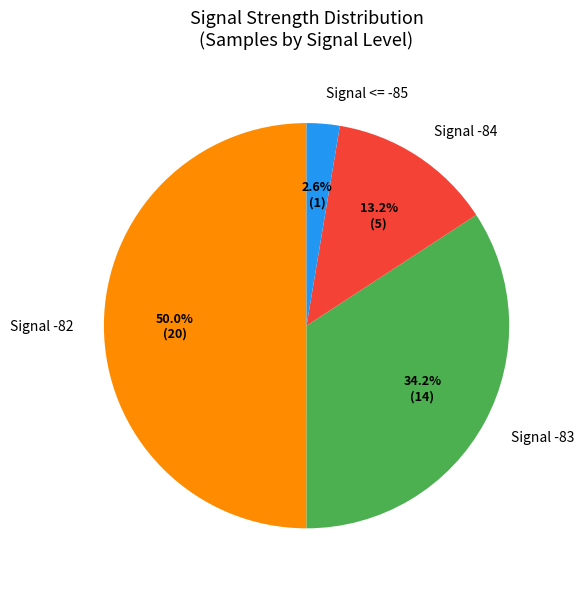

How many slices are in this pie chart?

4